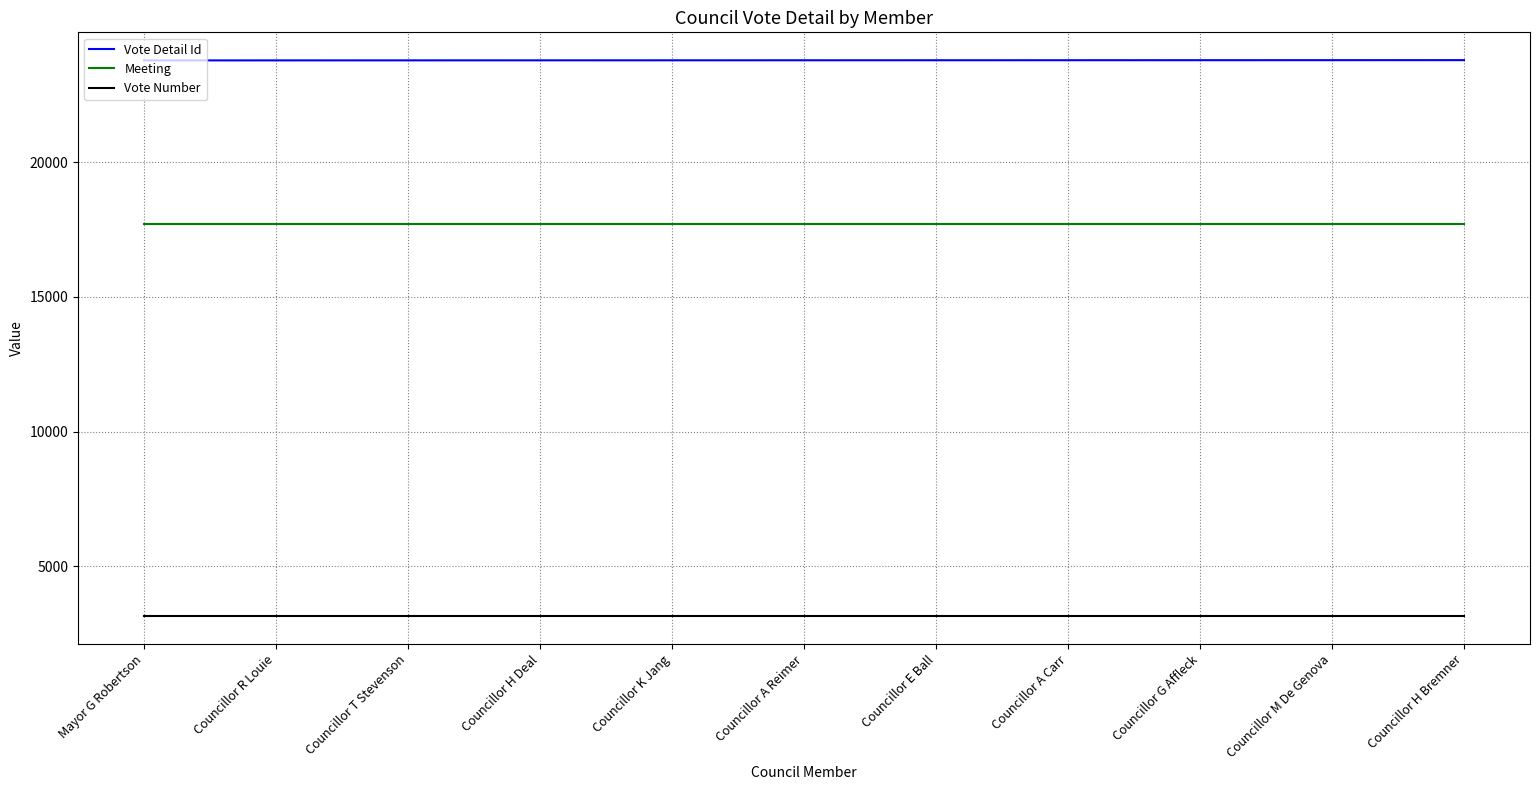

What is the maximum value for Meeting?

17716